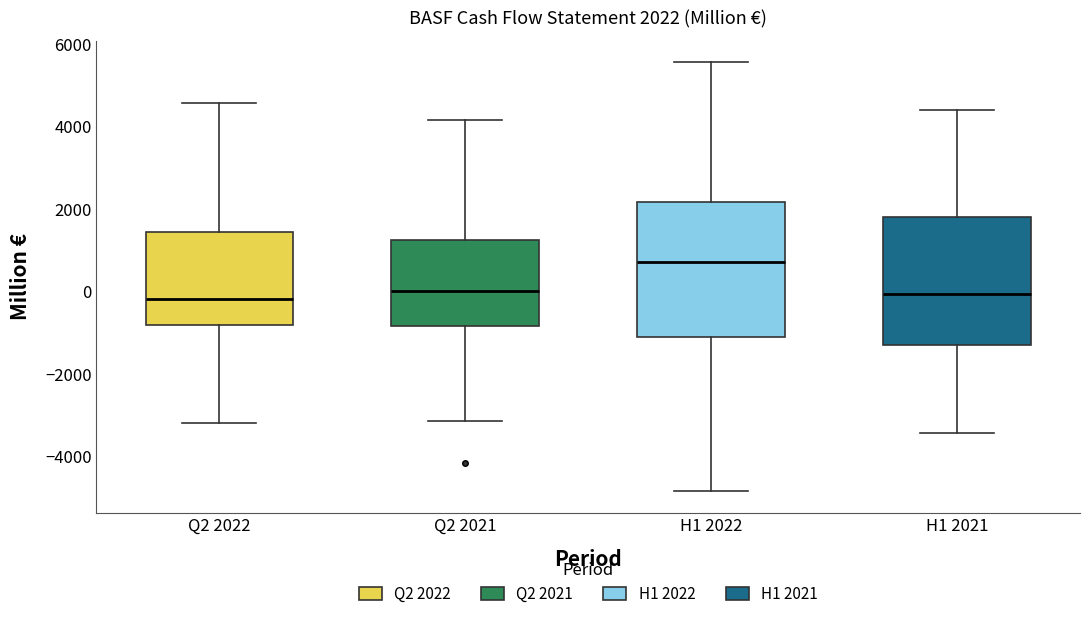

Which box has the highest median line?

H1 2022